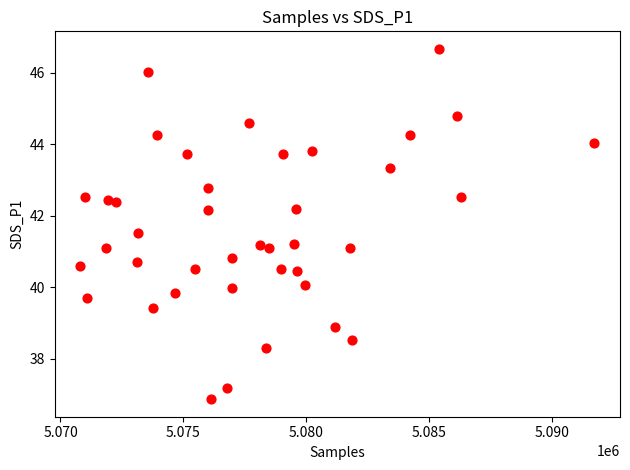

What is the range of Y values (max minus min)?

9.8